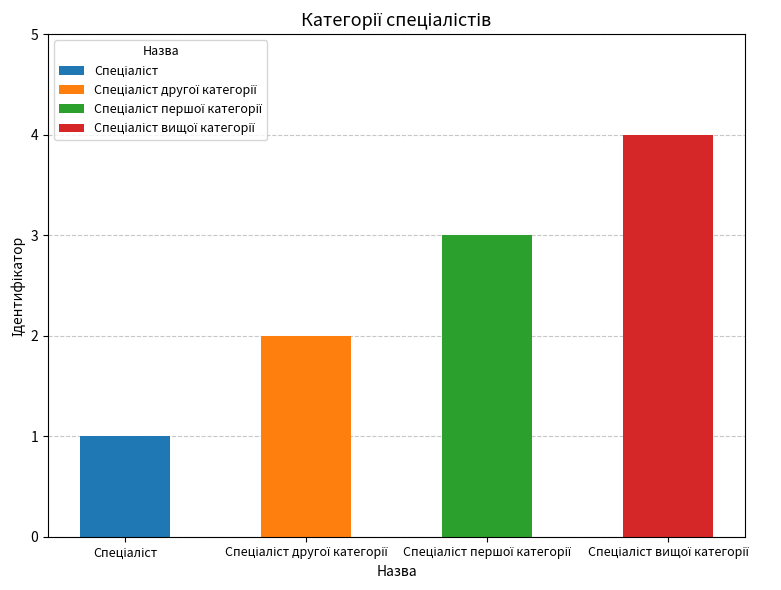

Does the chart contain any negative values?

No